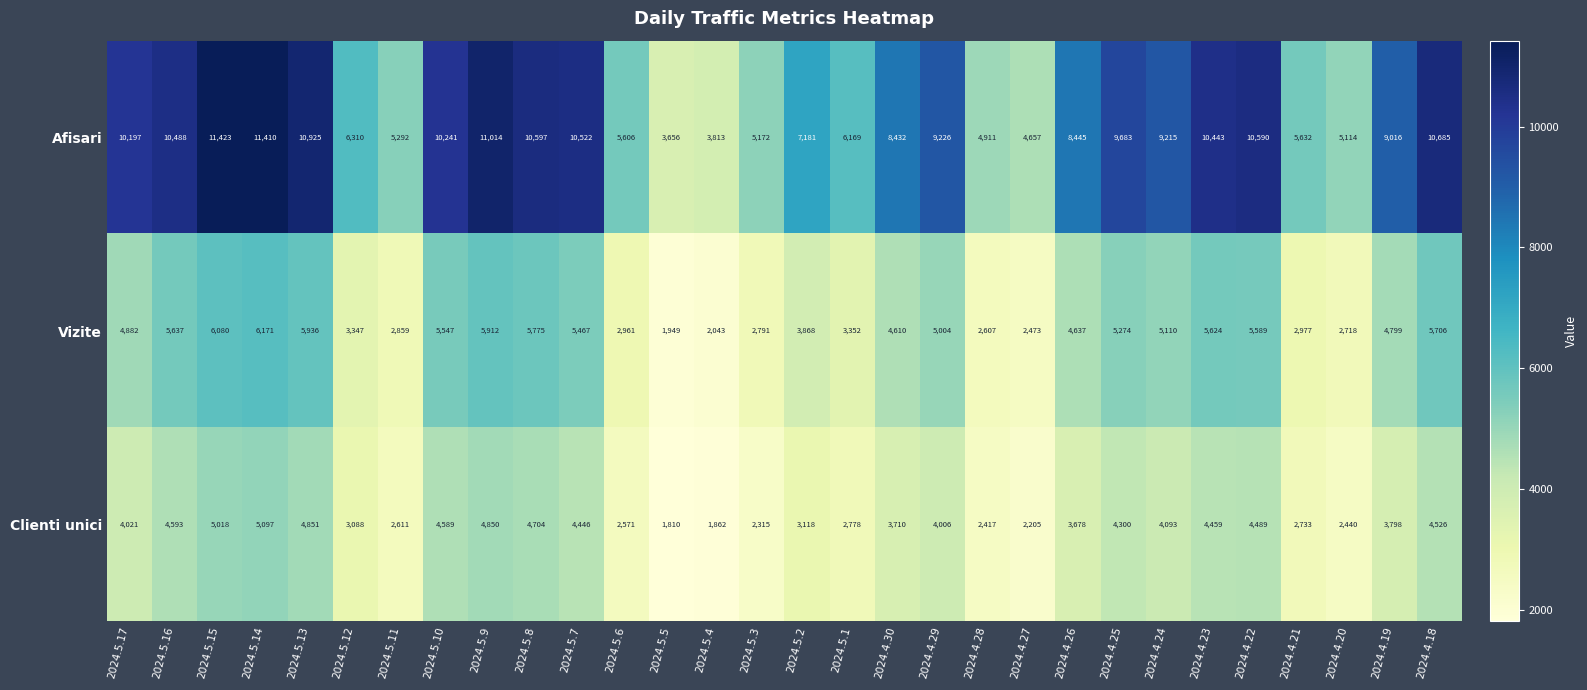

What is the total value across all series at 2024.5.14?

22678